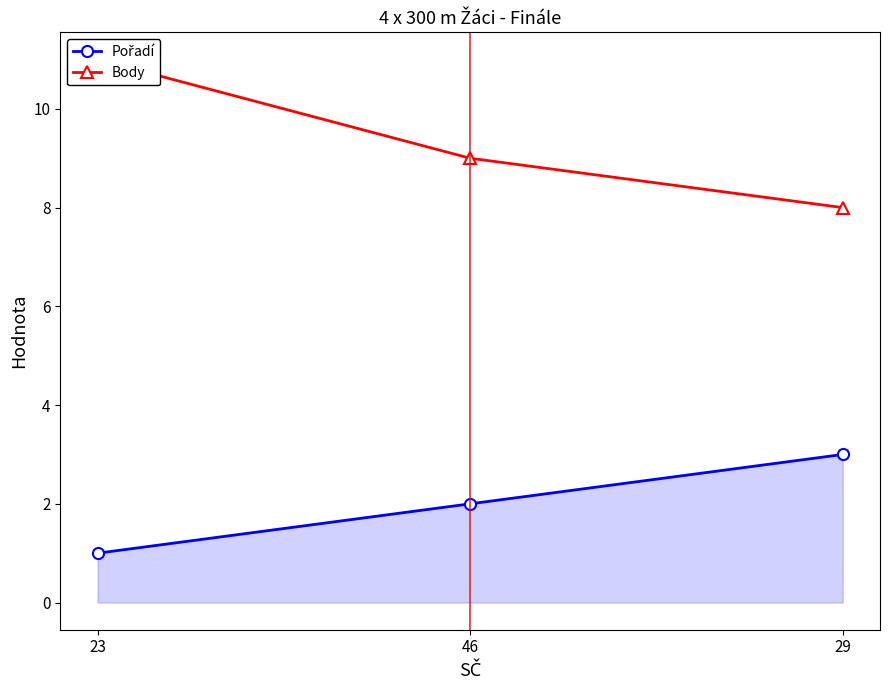

At which label does Body first exceed 9?

23